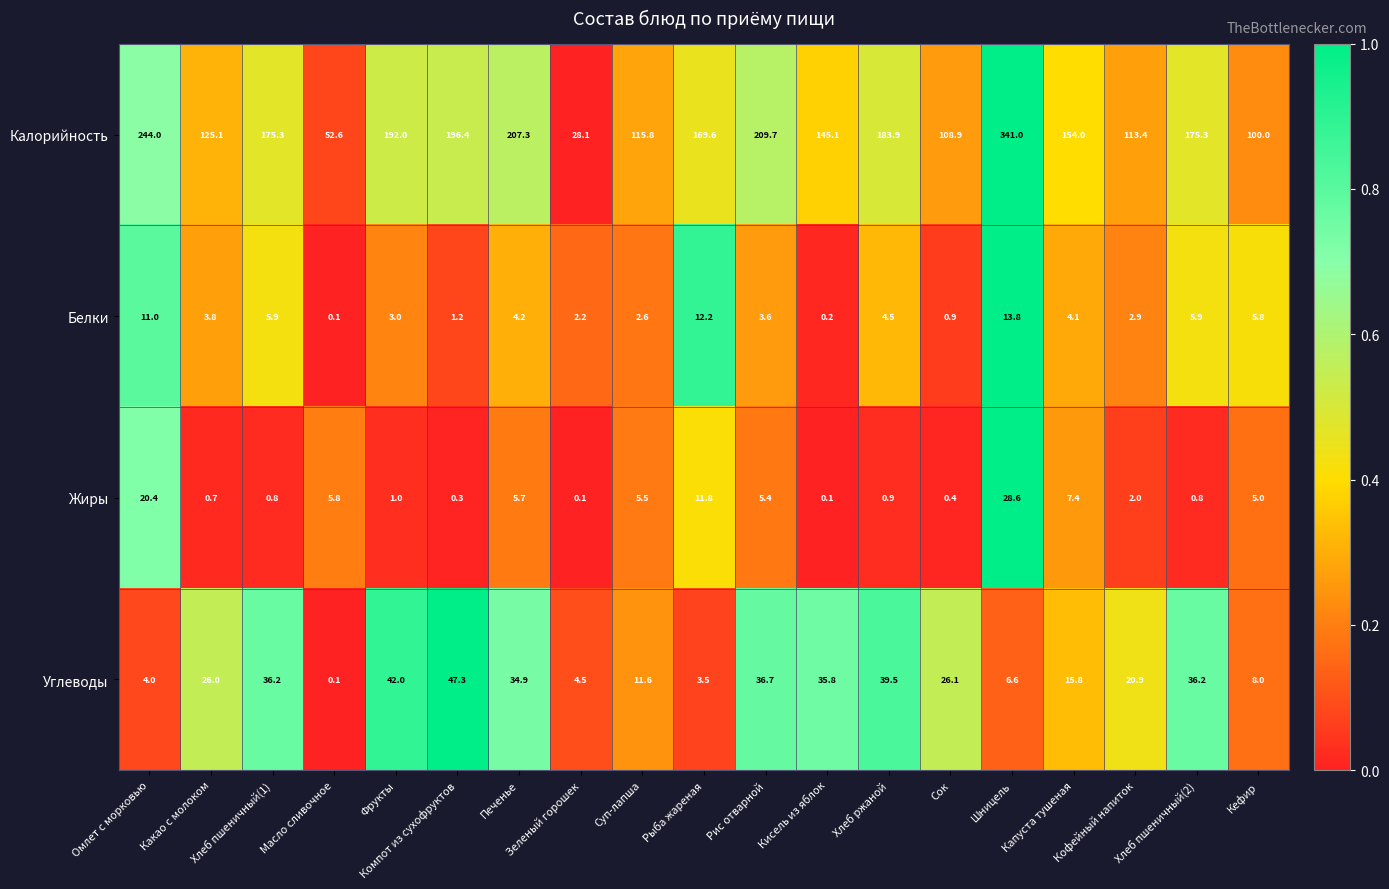

What is the difference between the maximum and minimum values in the Белки series?

13.7